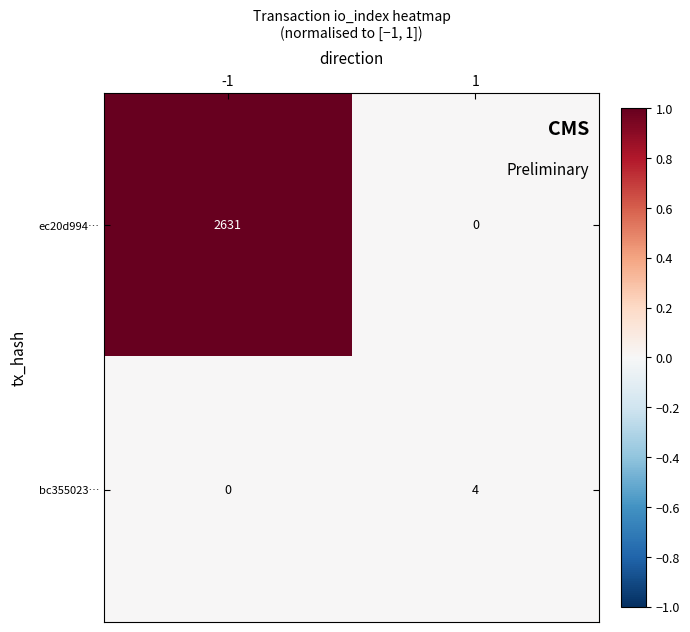

True or false: bc355023… has a value of 2 at -1.

False